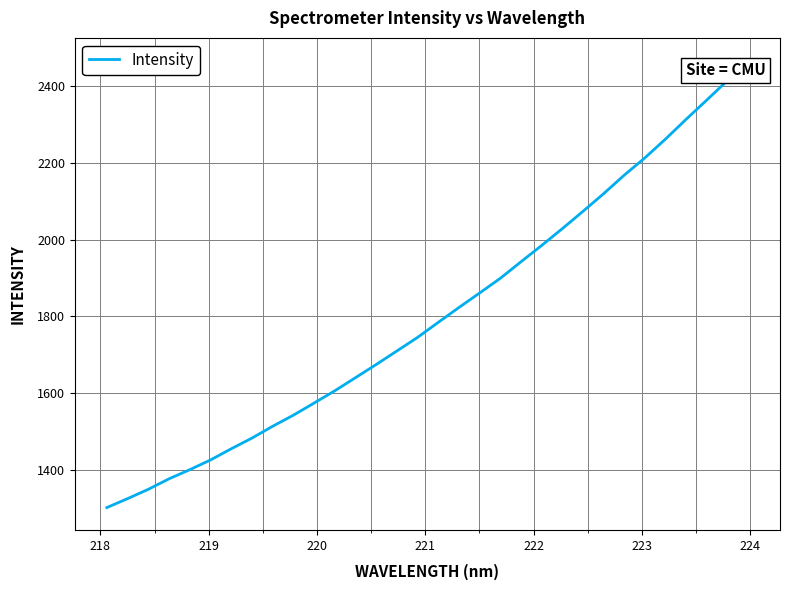

What is the difference between the maximum and minimum values?

1166.0